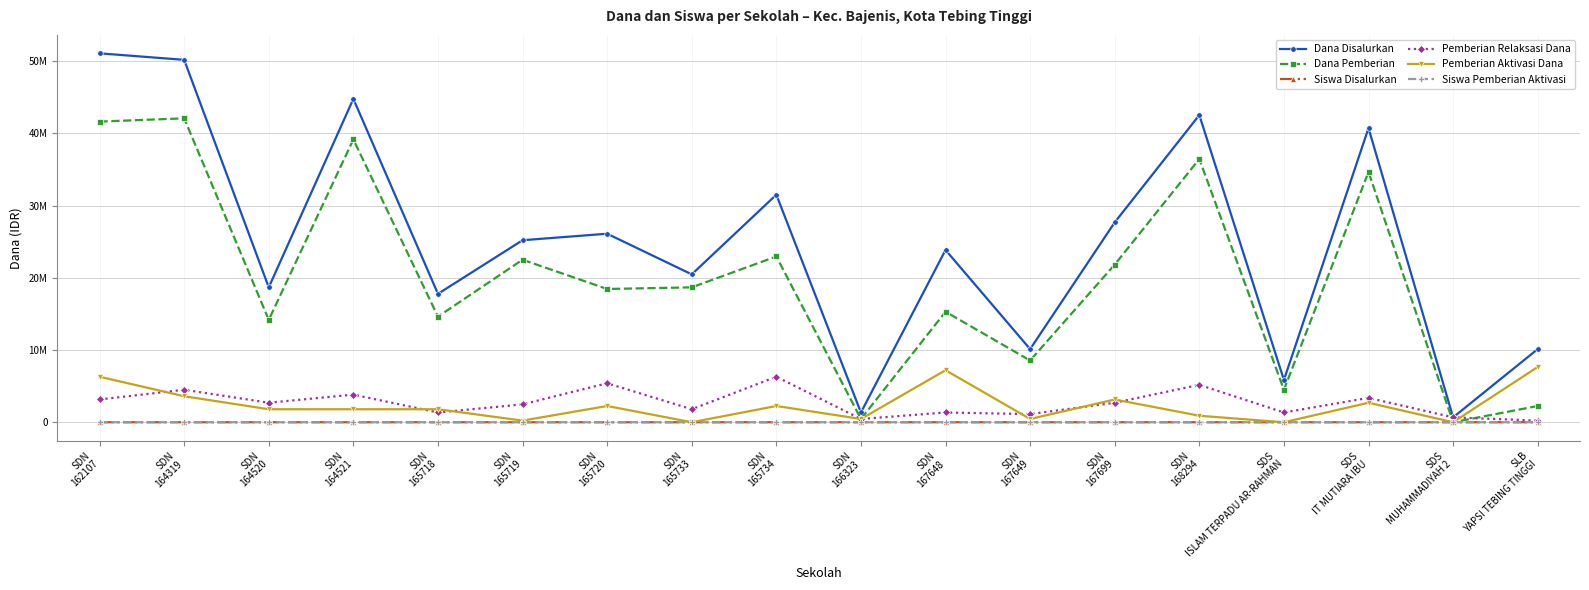

How many interior local peaks does the Dana Pemberian series have?

7